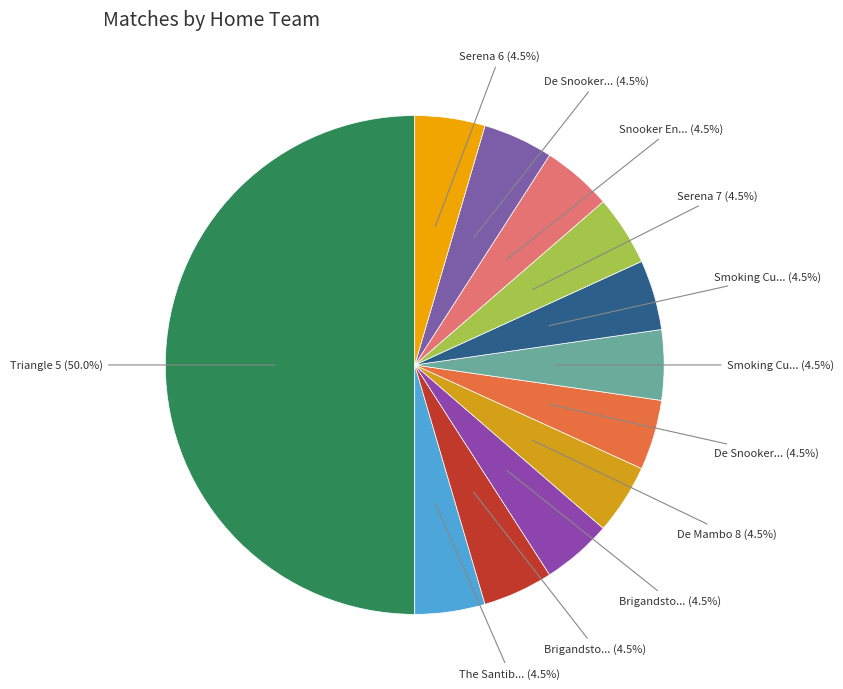

Count the number of slices in the pie.

12